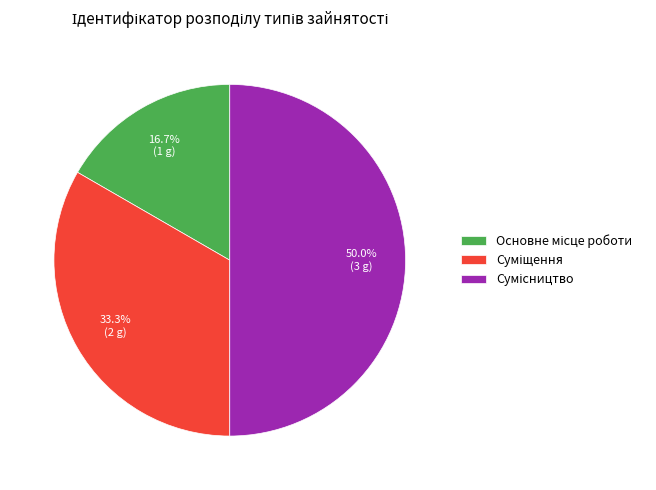

Is it true that Сумісництво is 44% of the pie?

False